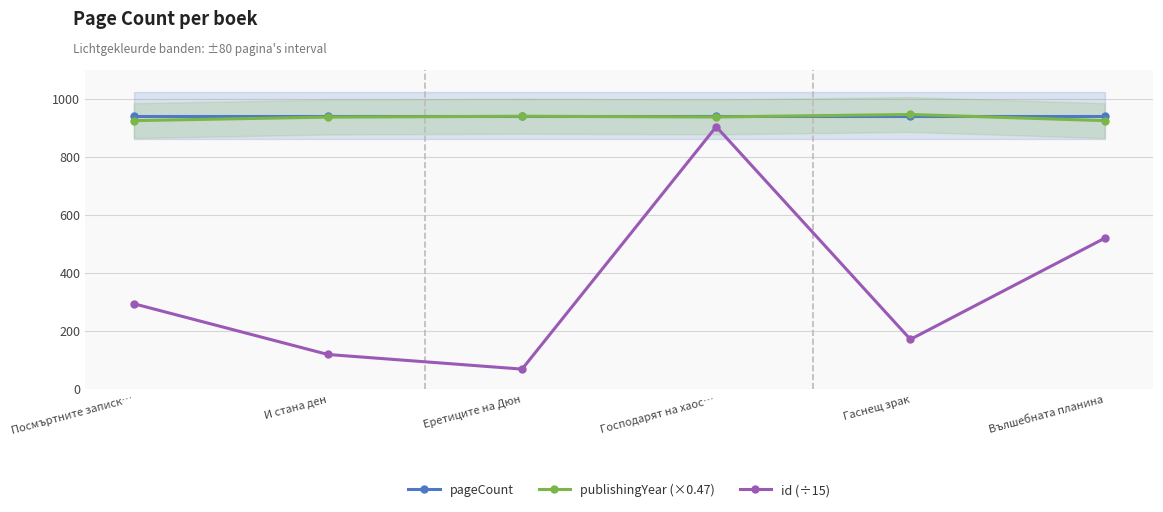

At Вълшебната планина, list the series in order from smallest to largest.

id (÷15), publishingYear (×0.47), pageCount